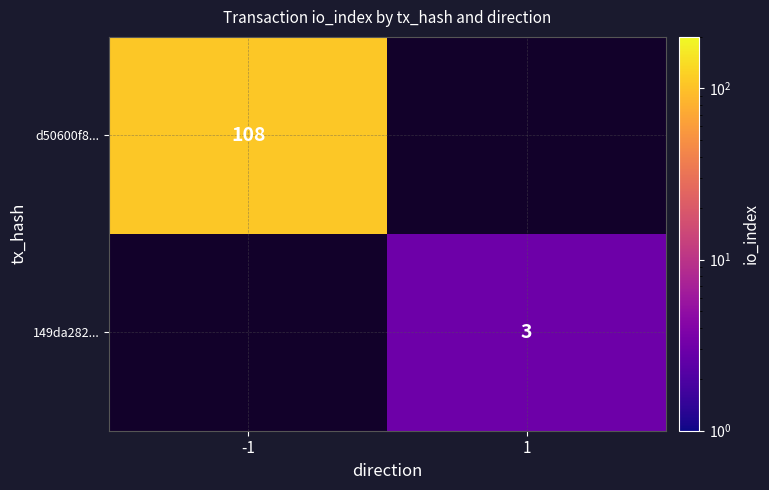

The value of 149da282... at 1 is 3. True or false?

True